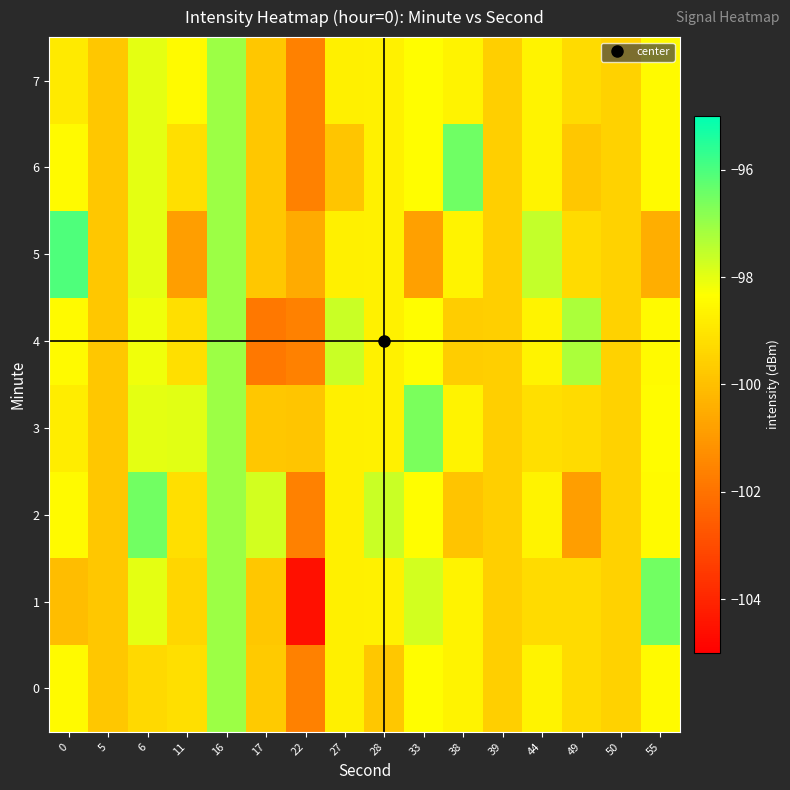

Reading right to left, extract all data points from this chart.

0: 55=-98.5	50=-99.5	49=-99.3	44=-98.7	39=-99.6	38=-98.7	33=-98.4	28=-99.8	27=-98.7	22=-101.6	17=-99.7	16=-97.1	11=-99.2	6=-99.3	5=-99.8	0=-98.4
1: 55=-96.5	50=-99.5	49=-99.3	44=-99.3	39=-99.6	38=-98.7	33=-97.8	28=-98.7	27=-98.7	22=-104.5	17=-99.8	16=-97.1	11=-99.4	6=-98.0	5=-99.8	0=-100.0
2: 55=-98.5	50=-99.5	49=-100.8	44=-98.7	39=-99.6	38=-99.9	33=-98.4	28=-97.6	27=-98.7	22=-101.6	17=-97.8	16=-97.1	11=-99.2	6=-96.5	5=-99.8	0=-98.4
3: 55=-98.4	50=-99.5	49=-99.3	44=-99.2	39=-99.6	38=-98.7	33=-96.6	28=-98.7	27=-98.7	22=-99.8	17=-99.8	16=-97.1	11=-98.0	6=-98.0	5=-99.8	0=-98.8
4: 55=-98.5	50=-99.5	49=-97.2	44=-98.7	39=-99.6	38=-99.6	33=-98.4	28=-98.7	27=-97.7	22=-101.6	17=-101.8	16=-97.1	11=-99.2	6=-98.1	5=-99.8	0=-98.4
5: 55=-100.5	50=-99.5	49=-99.3	44=-97.5	39=-99.6	38=-98.7	33=-100.8	28=-98.7	27=-98.7	22=-100.5	17=-99.8	16=-97.1	11=-100.8	6=-98.0	5=-99.8	0=-96.0
6: 55=-98.5	50=-99.5	49=-99.8	44=-98.7	39=-99.6	38=-96.5	33=-98.4	28=-98.7	27=-99.8	22=-101.6	17=-99.8	16=-97.1	11=-99.2	6=-98.0	5=-99.8	0=-98.4
7: 55=-98.5	50=-99.5	49=-99.3	44=-98.7	39=-99.6	38=-98.7	33=-98.4	28=-98.7	27=-98.7	22=-101.6	17=-99.8	16=-97.1	11=-98.5	6=-98.0	5=-99.8	0=-98.9